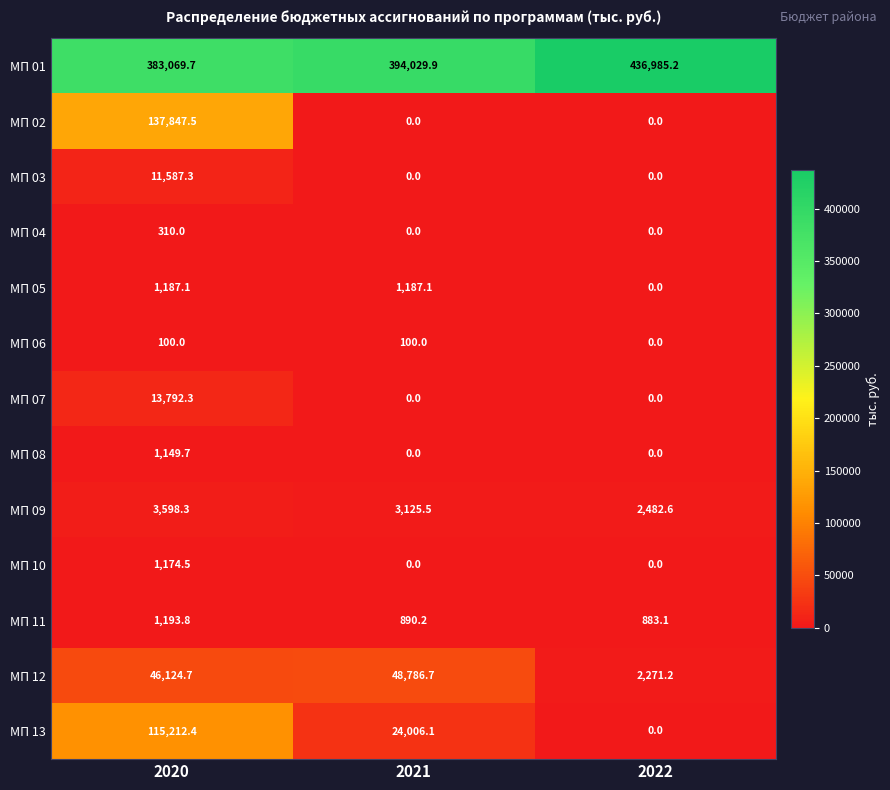

Rank the series by their maximum value, from lowest to highest.

МП 06, МП 04, МП 08, МП 10, МП 05, МП 11, МП 09, МП 03, МП 07, МП 12, МП 13, МП 02, МП 01